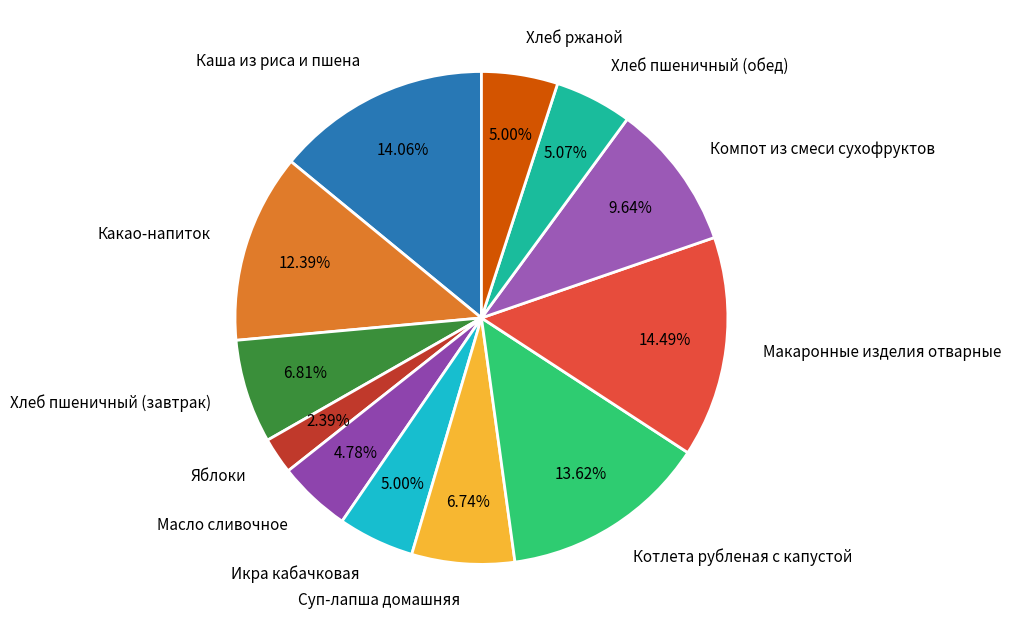

To the nearest percent, what portion does Котлета рубленая с капустой represent?

14%